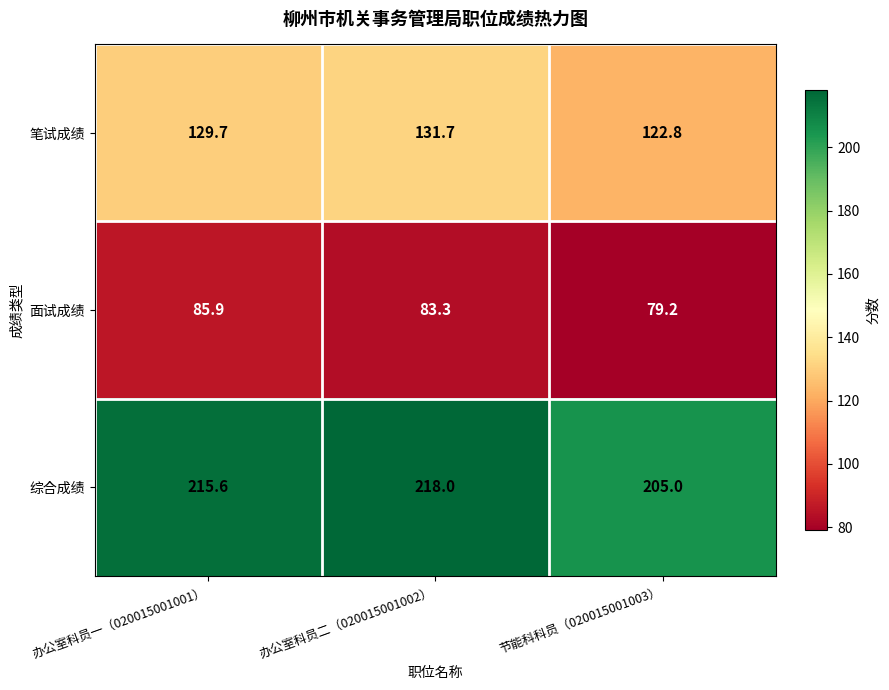

Reading right to left, what are all the values shown in this chart?

笔试成绩: 122.8	131.7	129.7
面试成绩: 79.2	83.3	85.9
综合成绩: 205.0	218.0	215.6